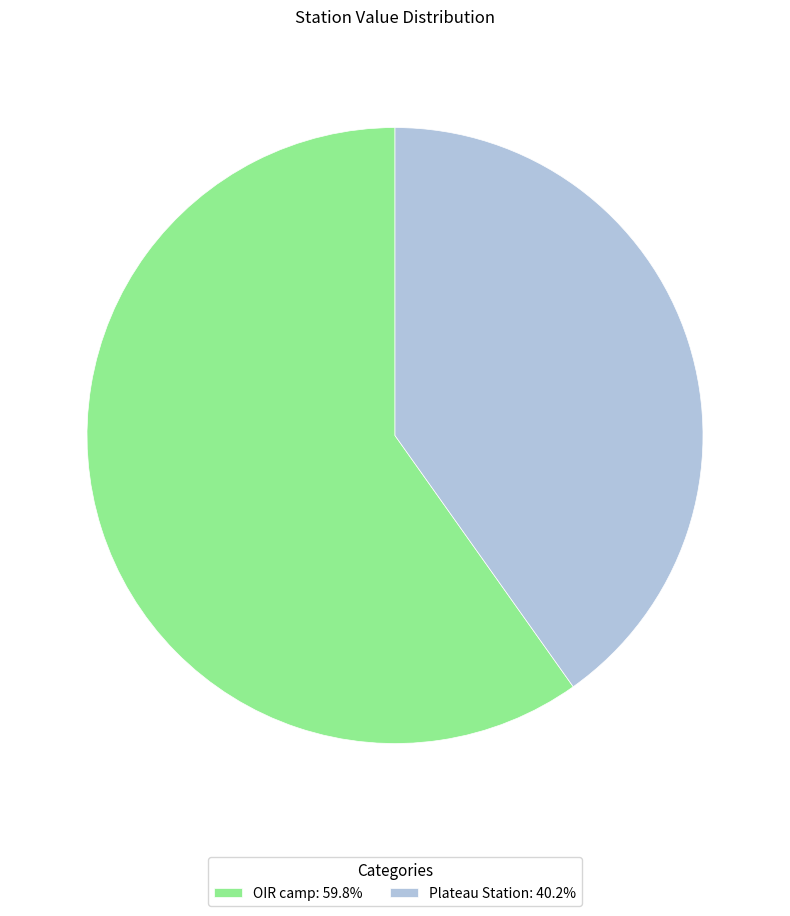

Does Plateau Station: 40.2% account for over 50% of the chart?

No